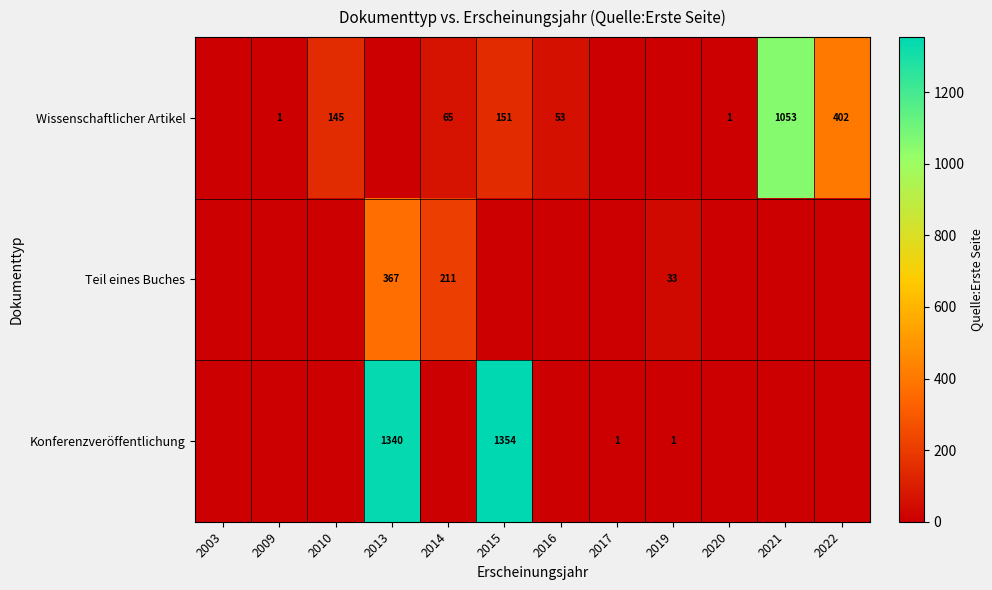

True or false: Wissenschaftlicher Artikel has a value of 1 at 2009.

True